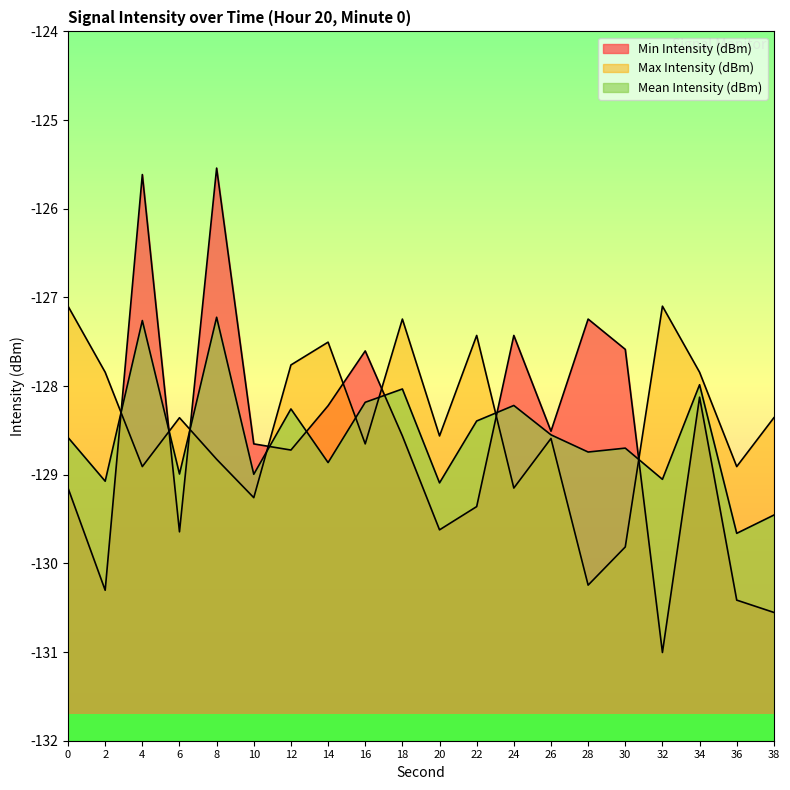

True or false: Mean Intensity (dBm) has more than 0 interior local peaks.

True